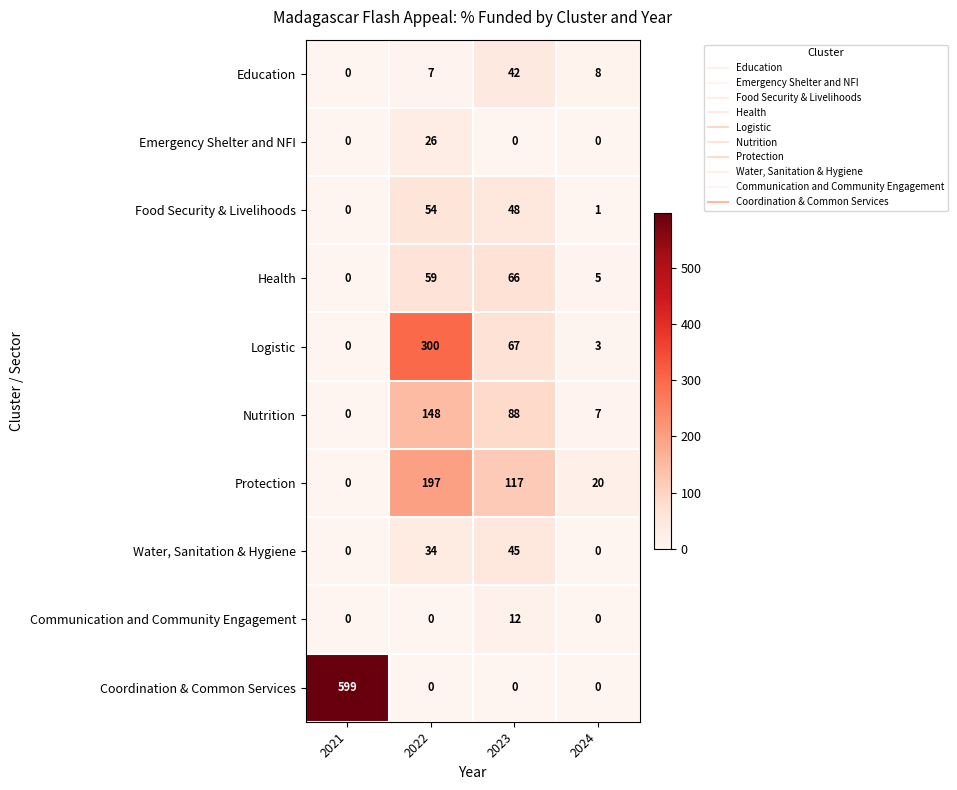

Which series has the largest total across all categories?

Coordination & Common Services